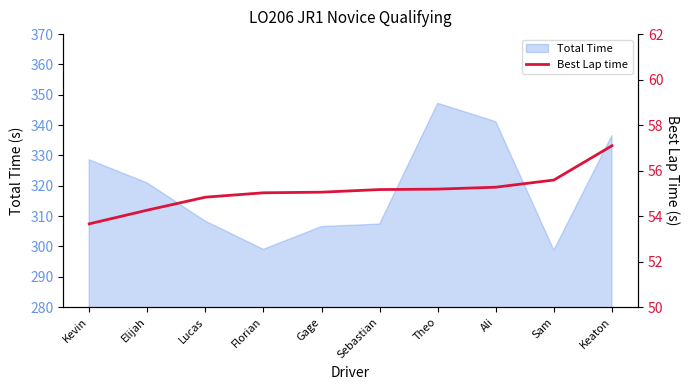

List the labels in order of value, largest first.

Keaton, Sam, Ali, Theo, Sebastian, Gage, Florian, Lucas, Elijah, Kevin